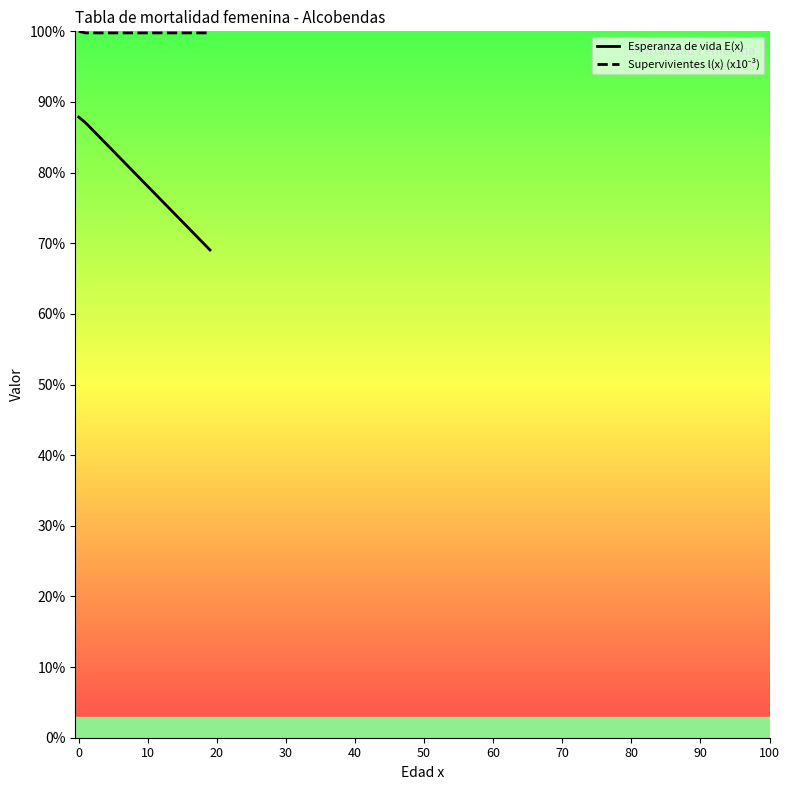

The value of Supervivientes l(x) (x10⁻³) at 12 is 173.4. True or false?

False